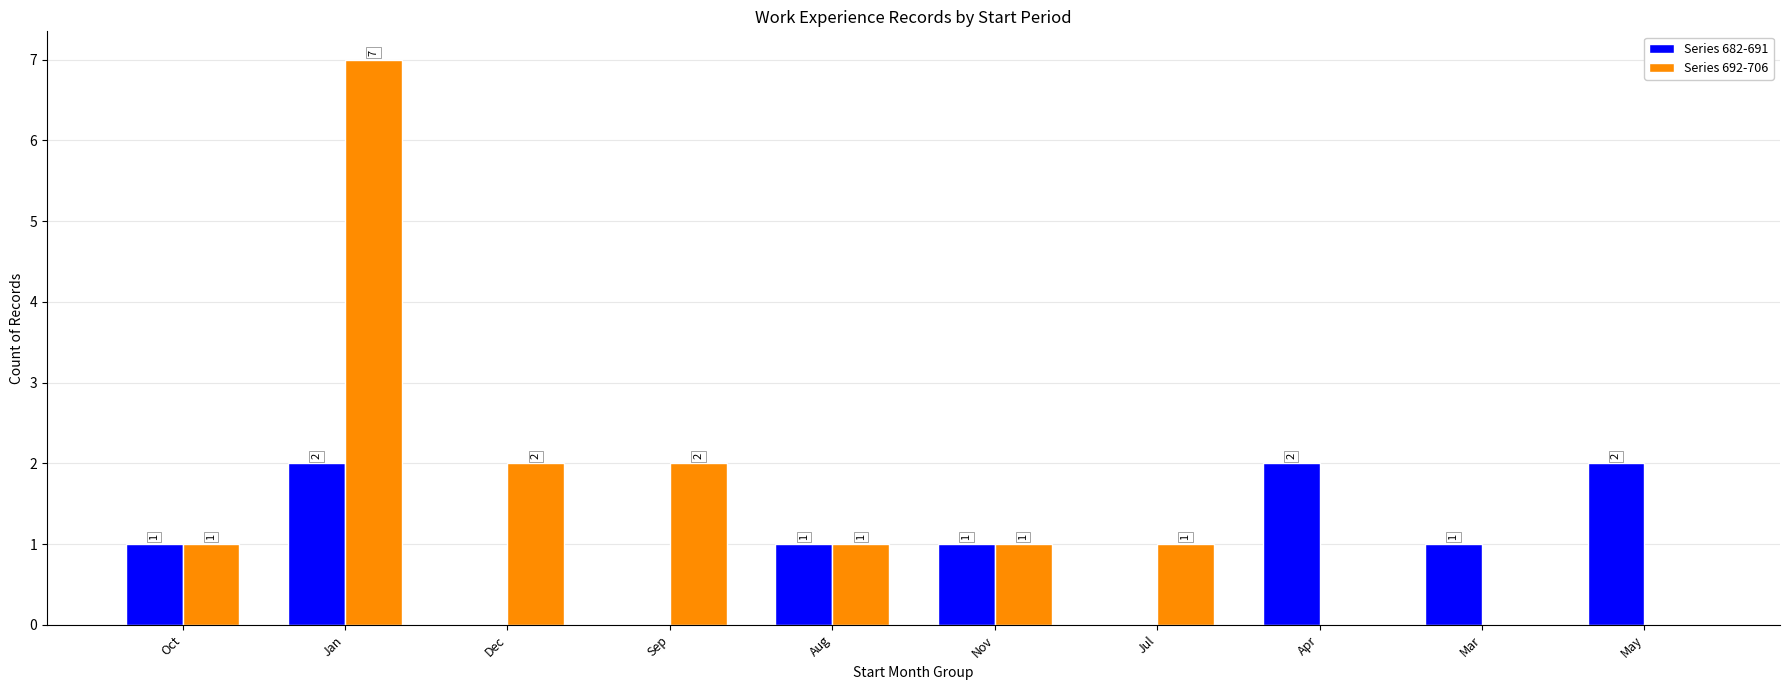

Which series has the largest total across all categories?

Series 692-706